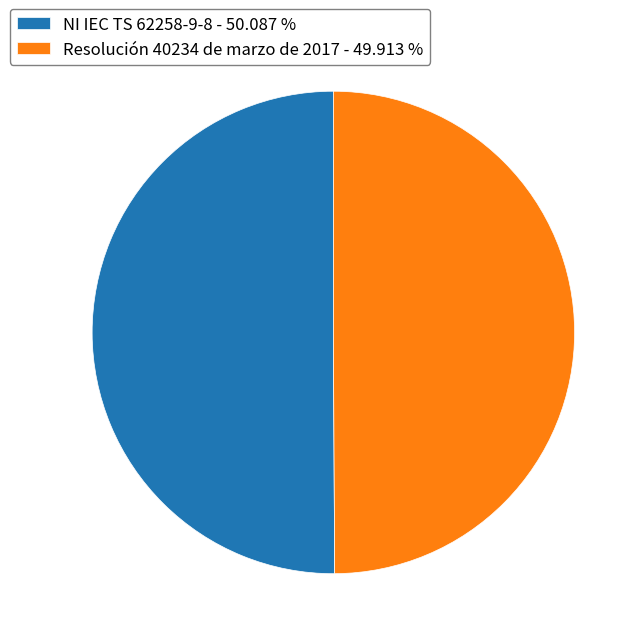

What is the ratio of the value at Resolución 40234 de marzo de 2017 - 49.913 % to the value at NI IEC TS 62258-9-8 - 50.087 %?

1.0